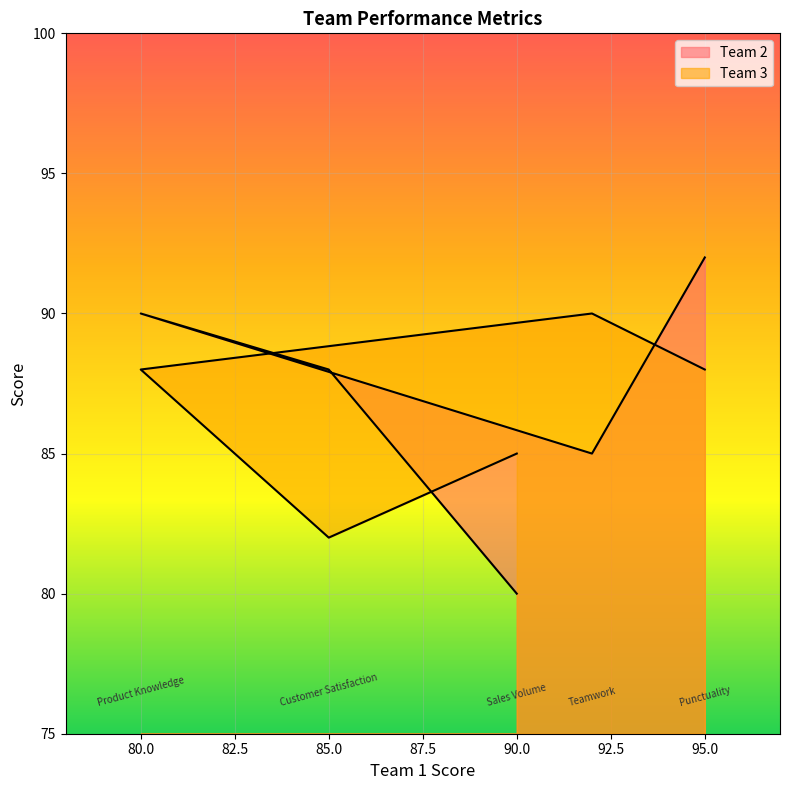

What is the sum of all Team 2 values?

435